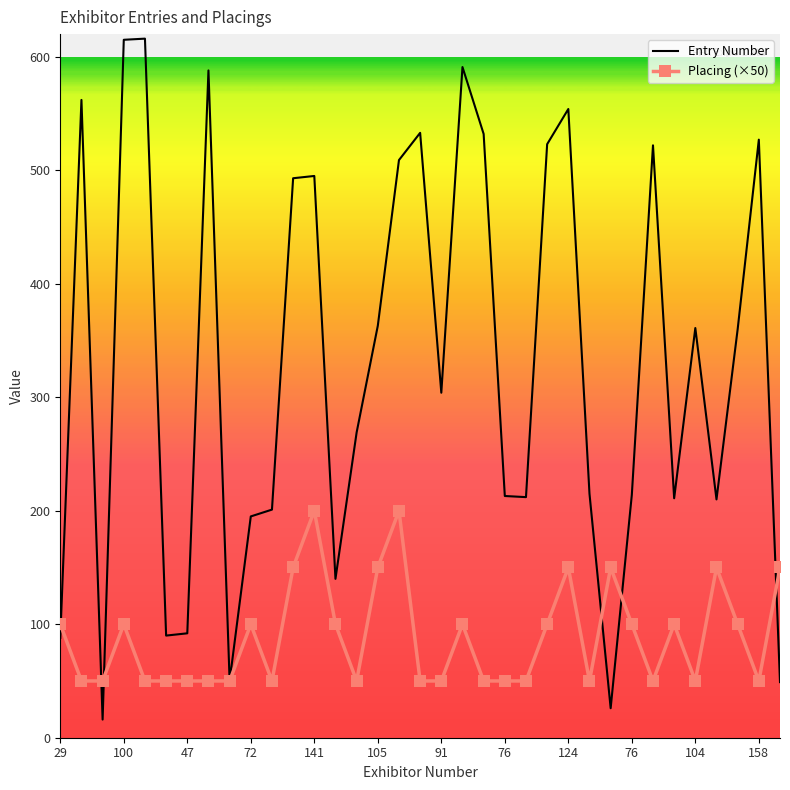

Which series has the widest spread of values?

Entry Number